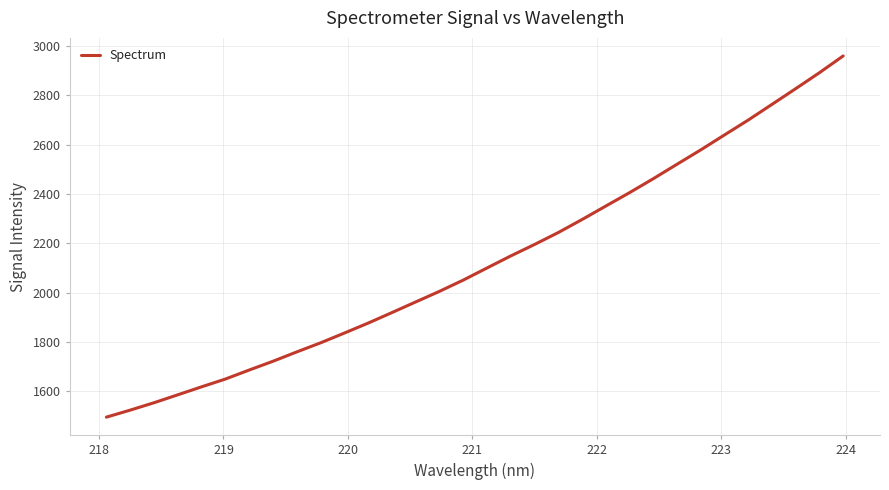

What is the difference between the maximum and minimum values?

1464.4